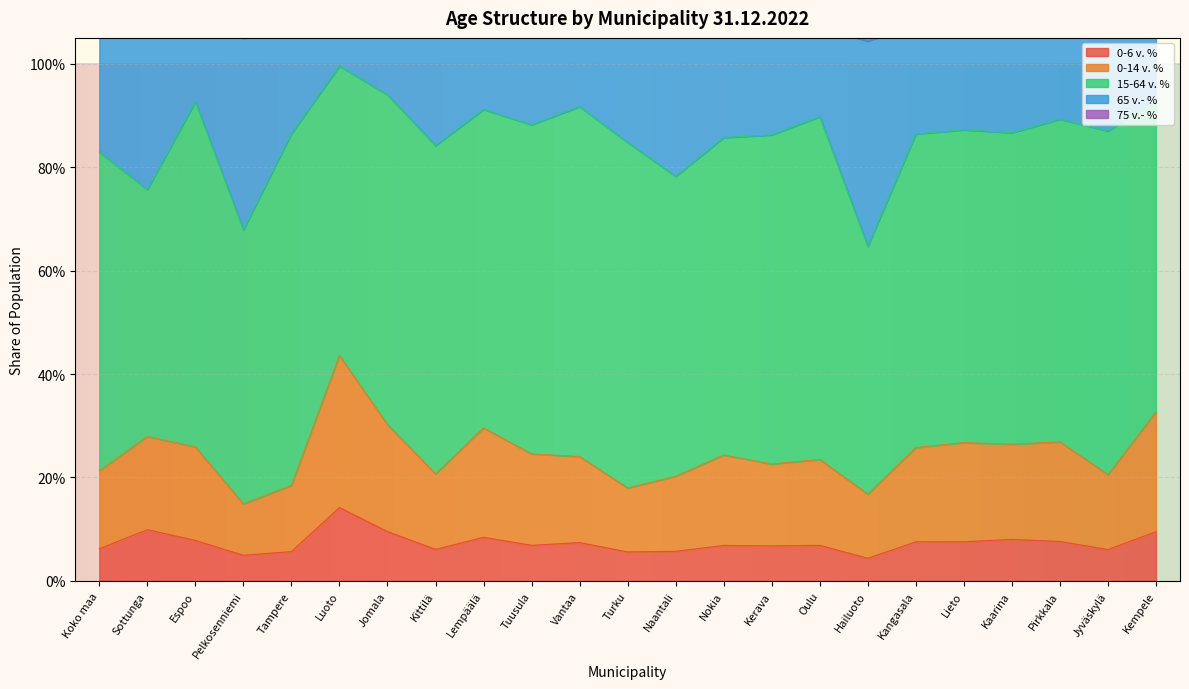

Rank the categories by 0-6 v. % value from lowest to highest.

Hailuoto, Pelkosenniemi, Turku, Tampere, Naantali, Jyväskylä, Kittilä, Koko maa, Kerava, Nokia, Tuusula, Oulu, Vantaa, Kangasala, Lieto, Pirkkala, Espoo, Kaarina, Lempäälä, Kempele, Jomala, Sottunga, Luoto